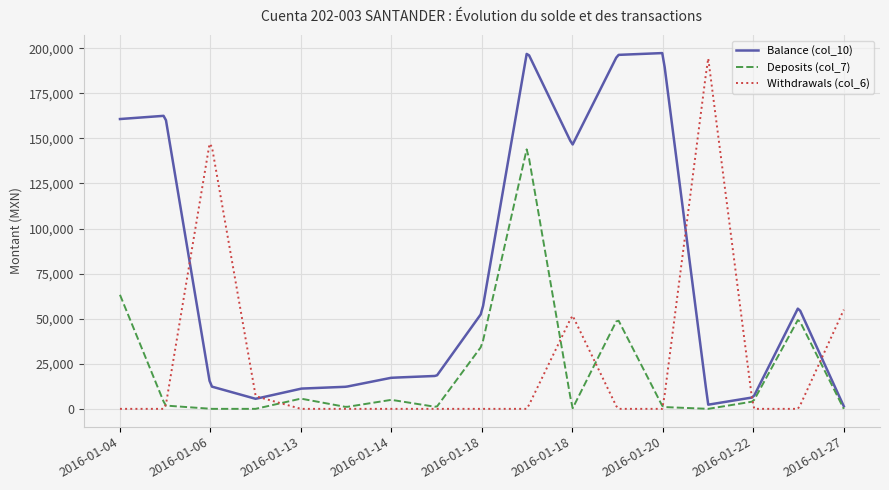

What is the greatest value displayed?

197287.6